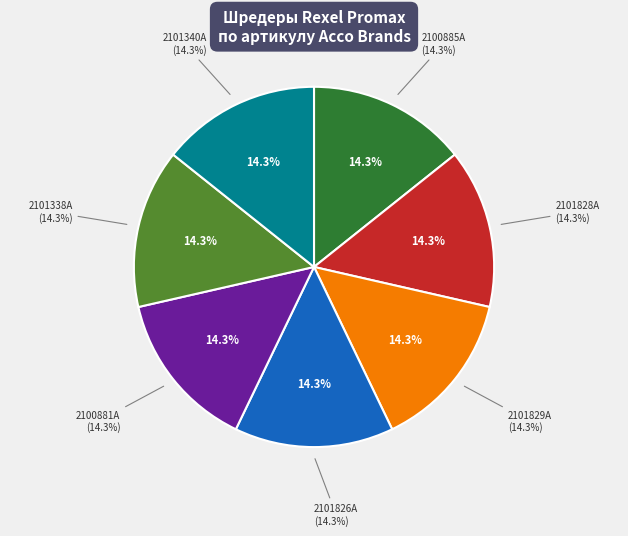

What percentage is the 2101829A slice, to the nearest percent?

14%